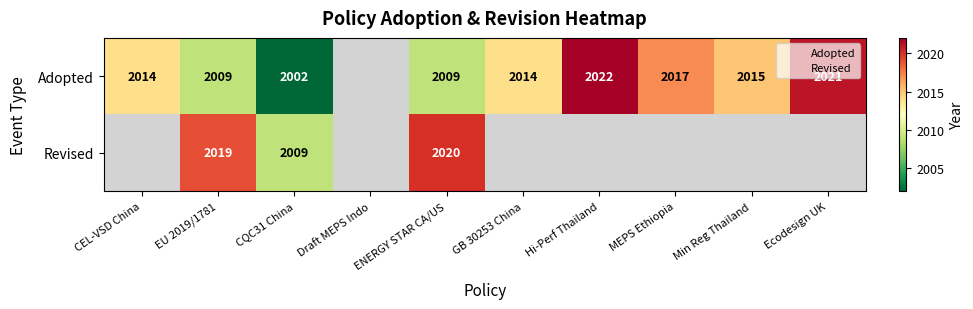

At how many categories does at least one series exceed 2006?

9